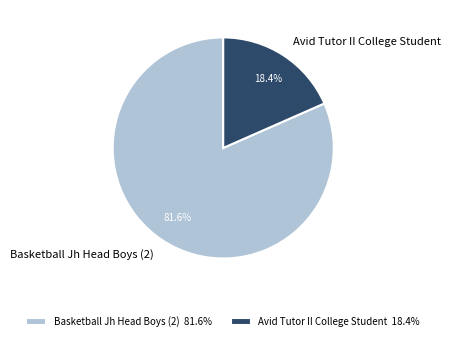

What is the total percentage of Avid Tutor II College Student and Basketball Jh Head Boys (2)?

100.0%